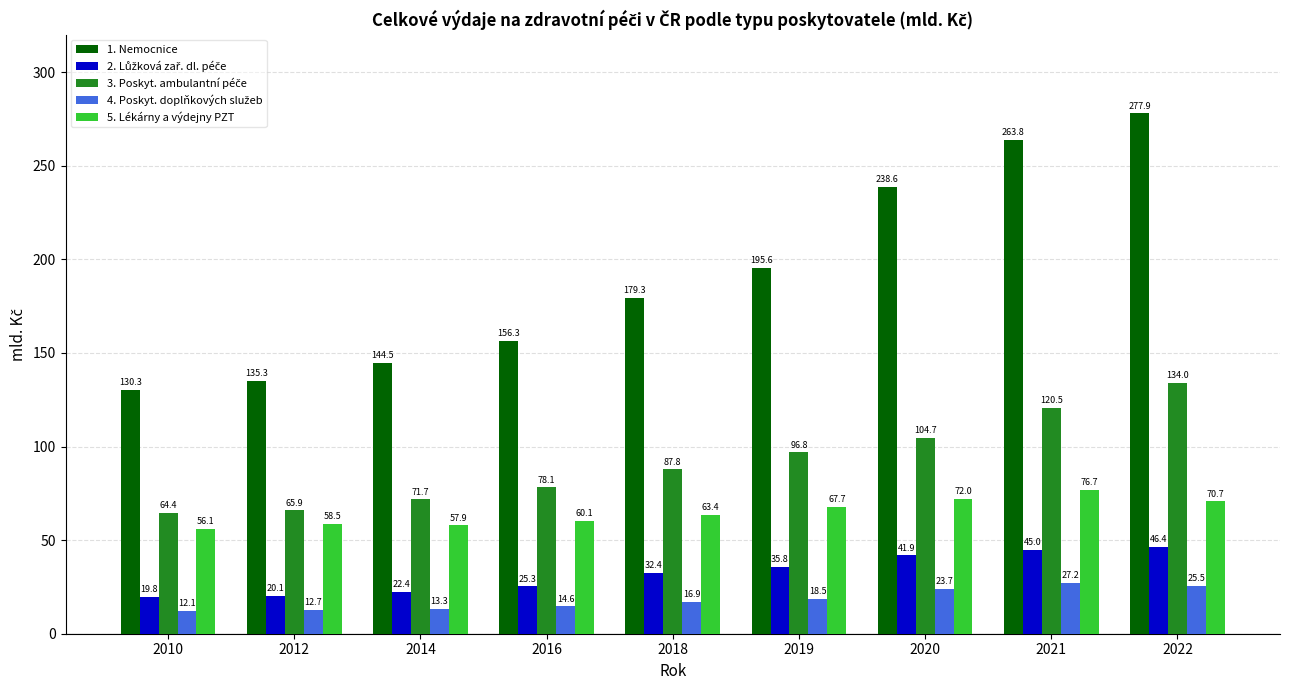

Which label corresponds to the smallest value in the chart?

2010